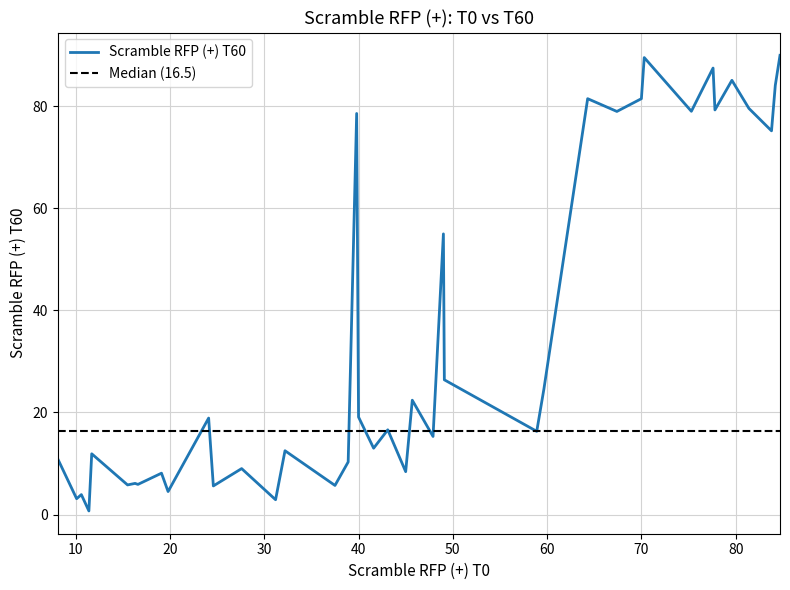

Is it true that Scramble RFP (+) T60 equals 27.0 at 40?

False